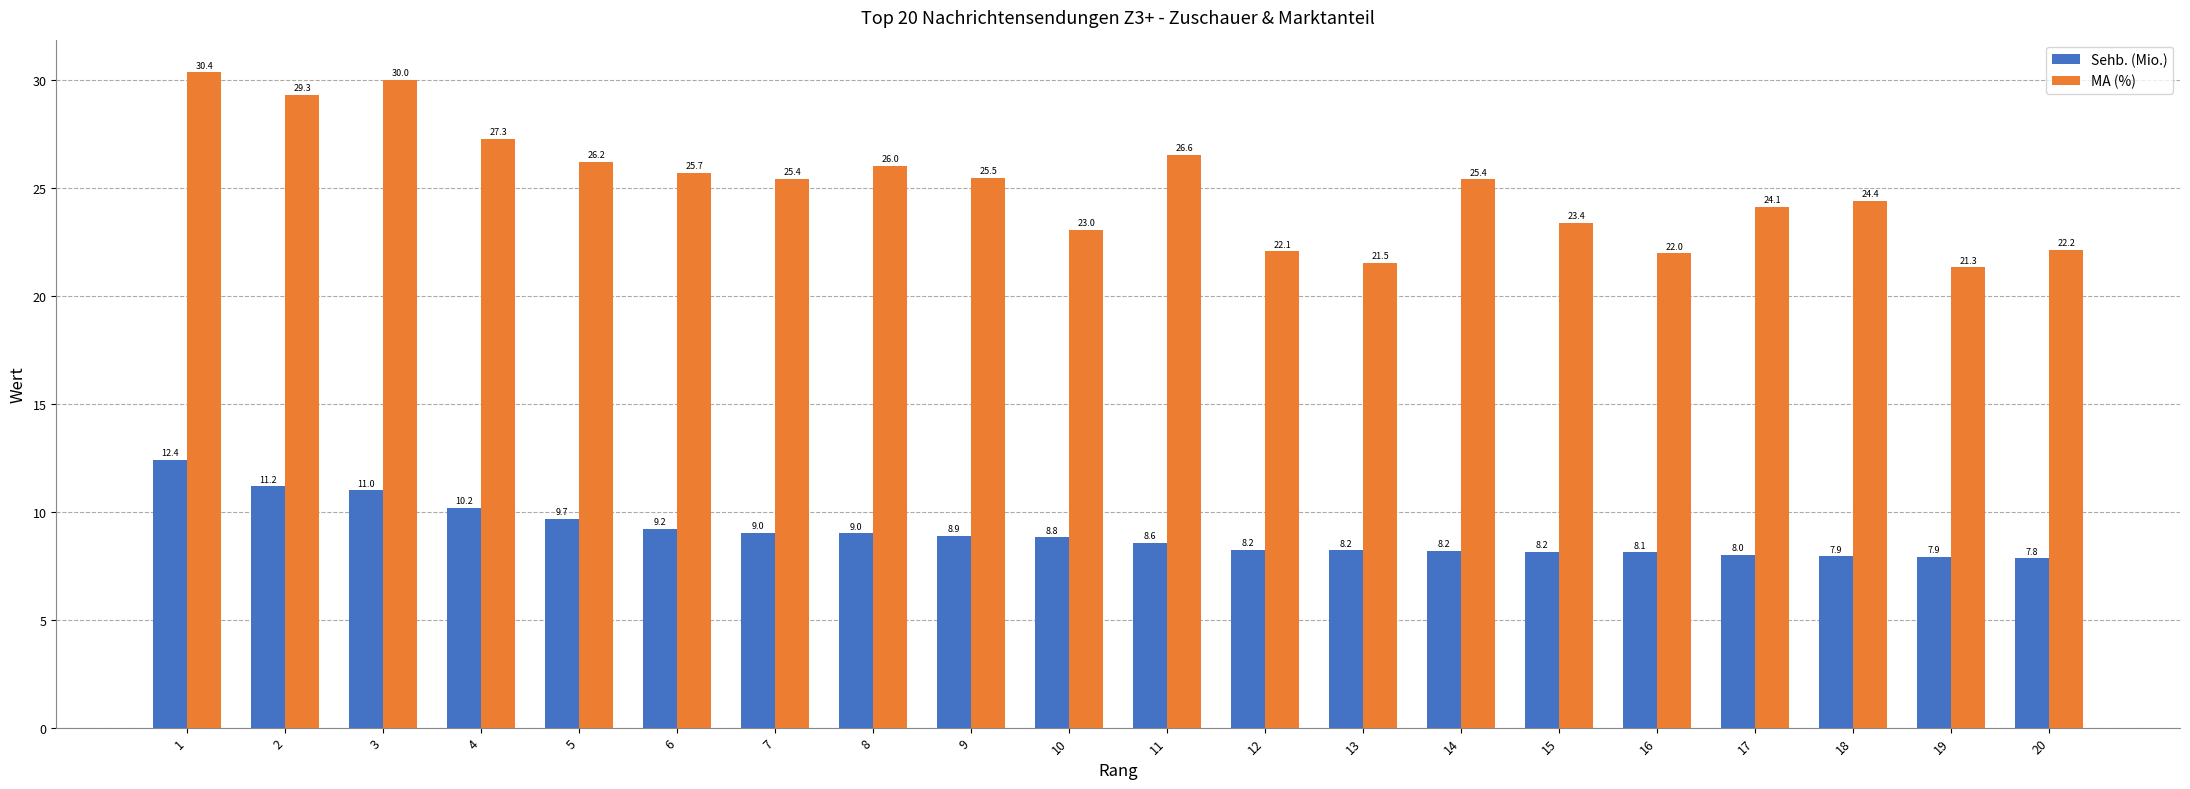

Reading left to right, what are all the values shown in this chart?

Sehb. (Mio.): 12.4	11.2	11.0	10.2	9.7	9.2	9.0	9.0	8.9	8.8	8.6	8.2	8.2	8.2	8.2	8.1	8.0	7.9	7.9	7.8
MA (%): 30.4	29.3	30.0	27.3	26.2	25.7	25.4	26.0	25.5	23.0	26.6	22.1	21.5	25.4	23.4	22.0	24.1	24.4	21.3	22.2